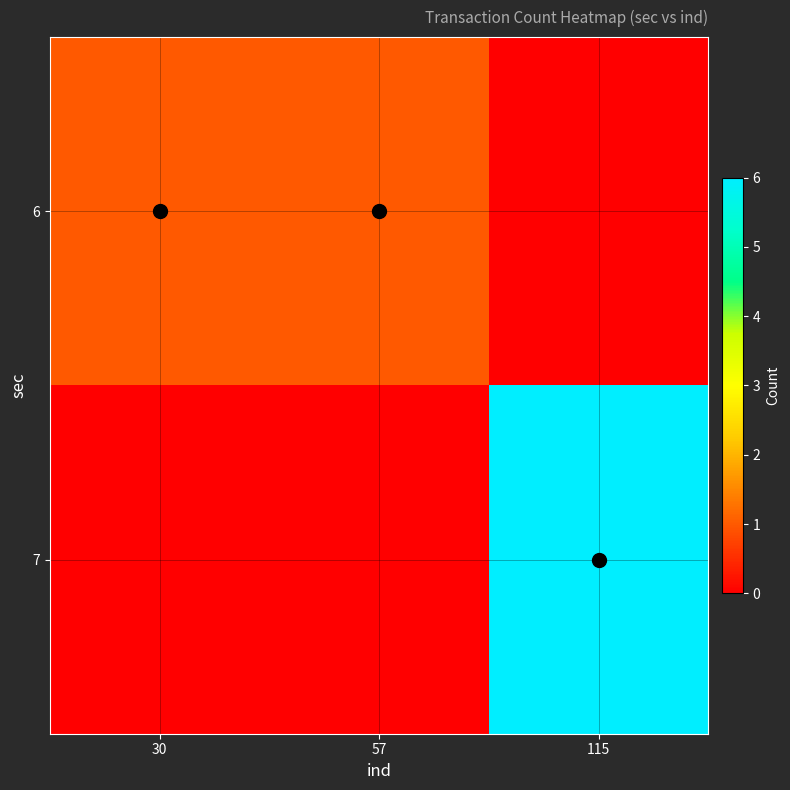

Which category has the lowest value across all series?

115